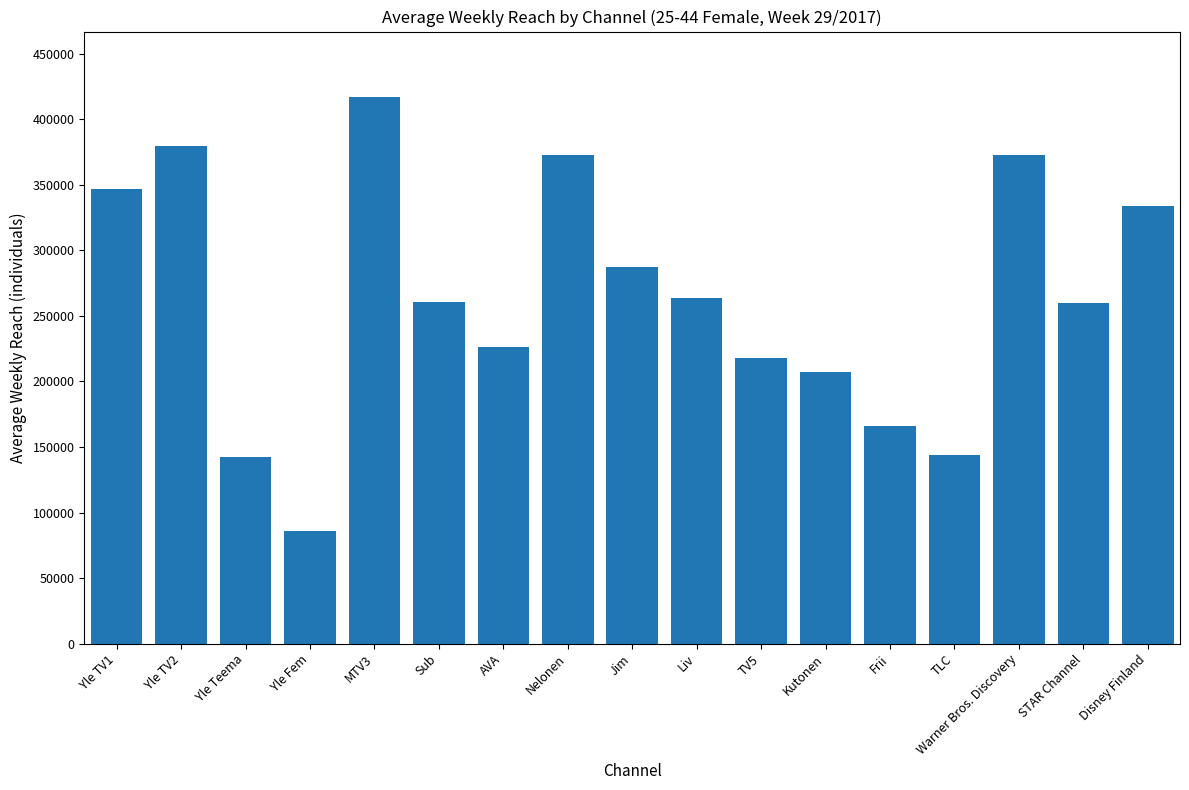

What is the difference between the second highest and second lowest values?

238000